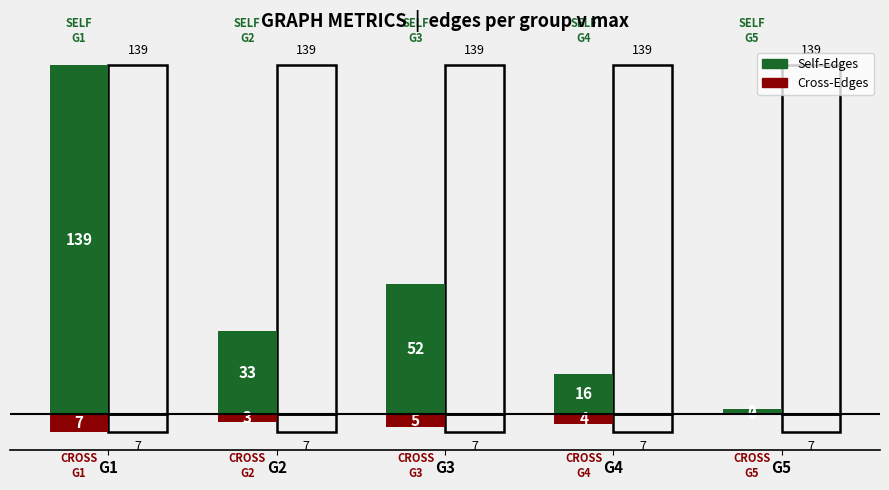

Which has a higher value, G5 or G1?

G1